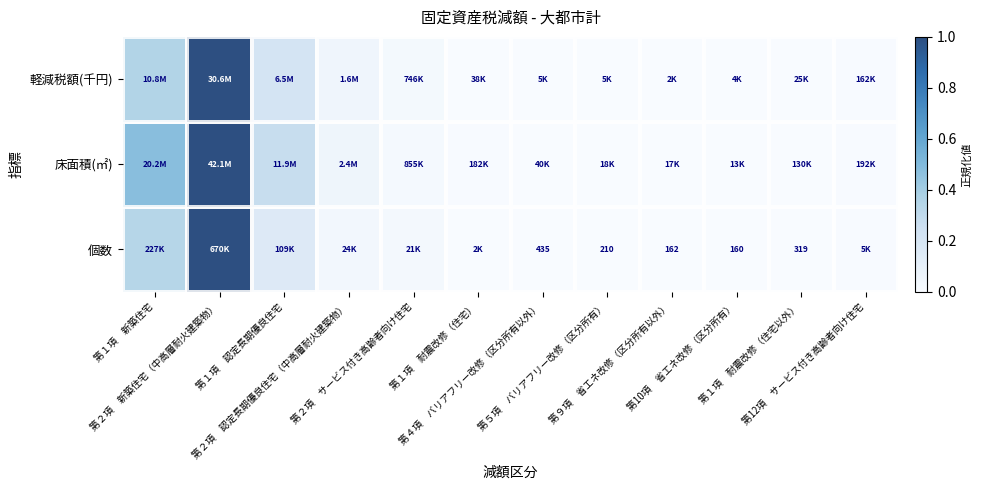

Which category has the highest value in the 床面積(㎡) series?

第２項 新築住宅（中高層耐火建築物）